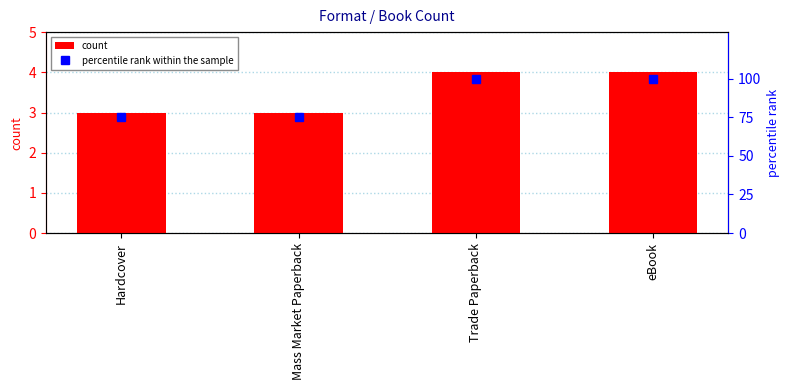

Rank the series by their average value, from highest to lowest.

percentile rank within the sample, count